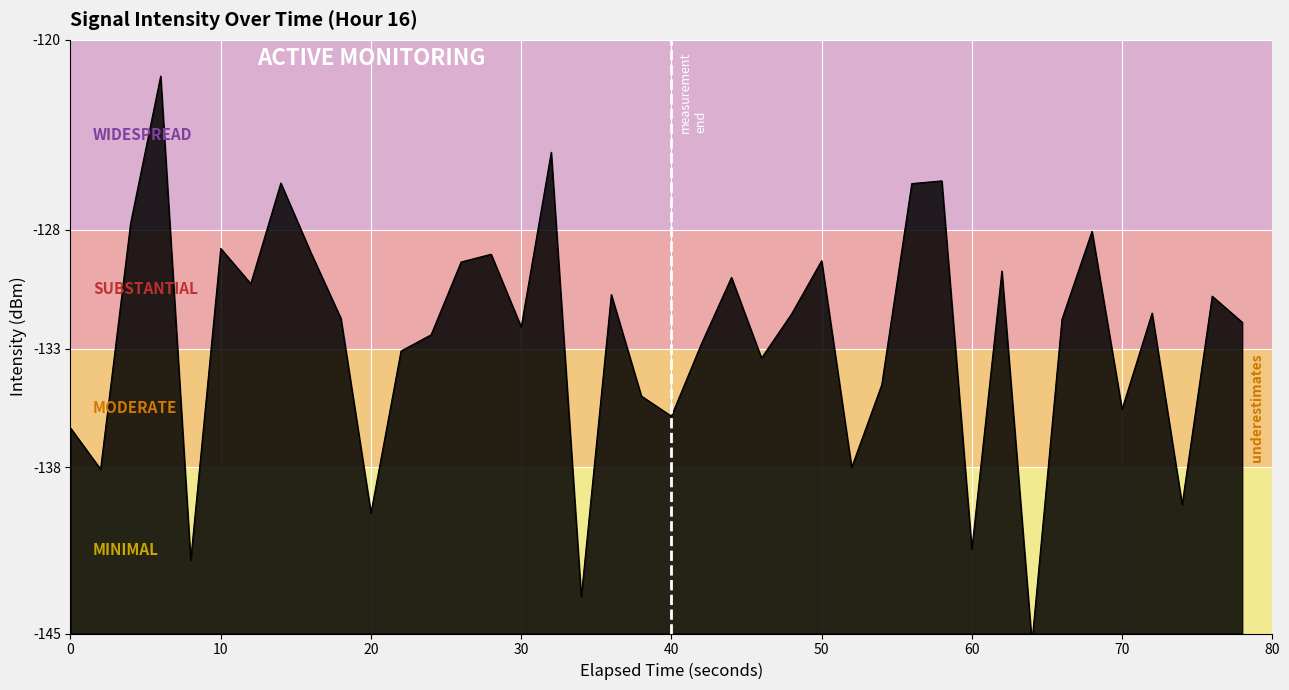

At which label does the data first exceed 13?

20